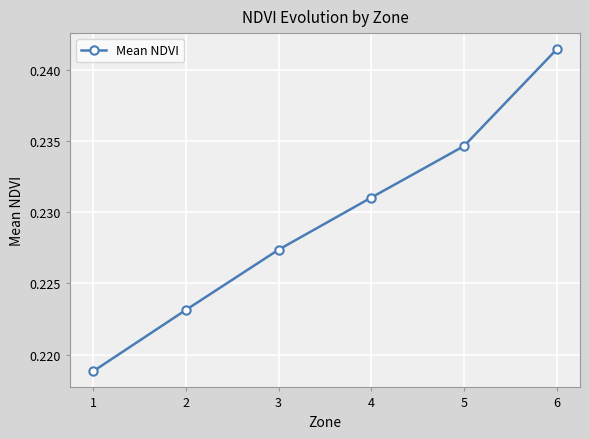

Rank the categories by value from highest to lowest.

6, 5, 4, 3, 2, 1